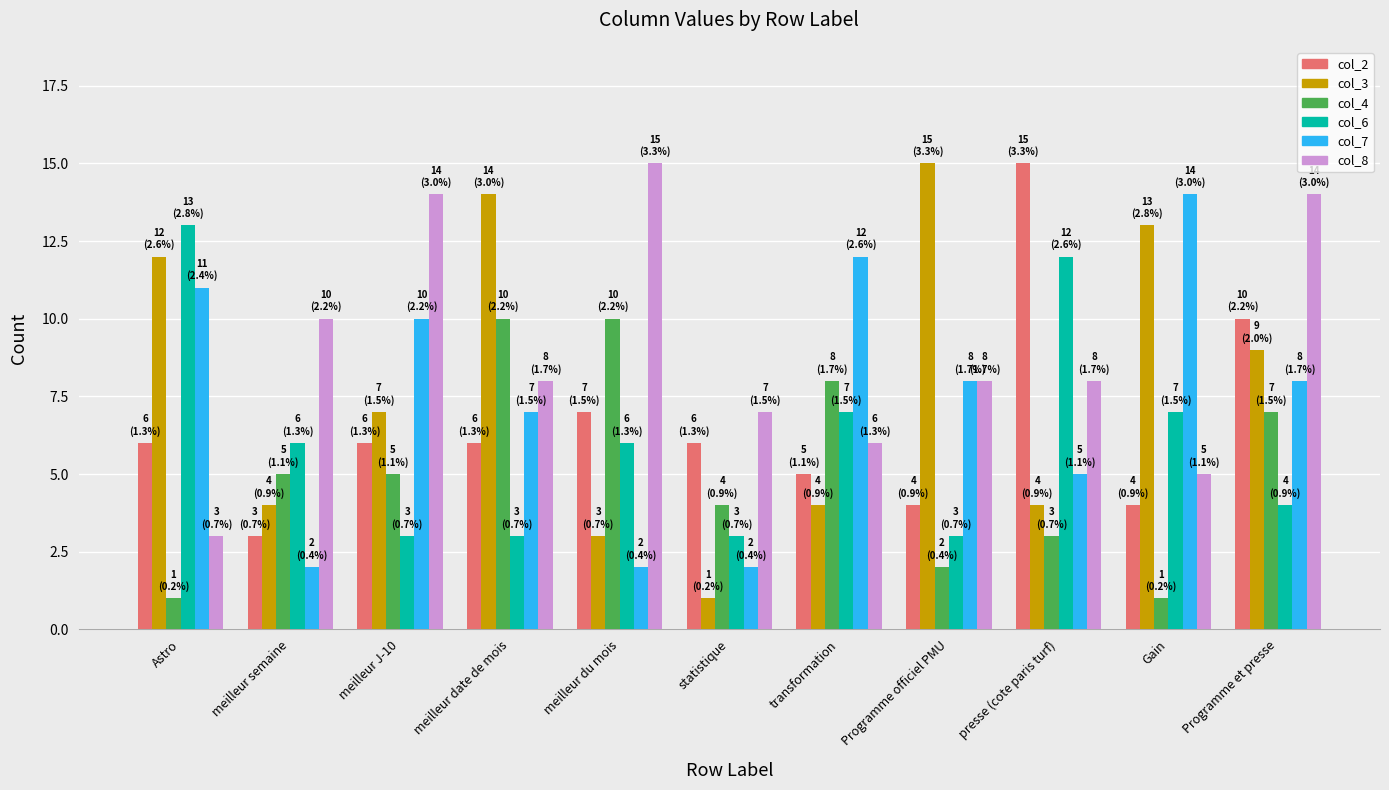

Read the col_8 value at Programme et presse, to the nearest 10.

10